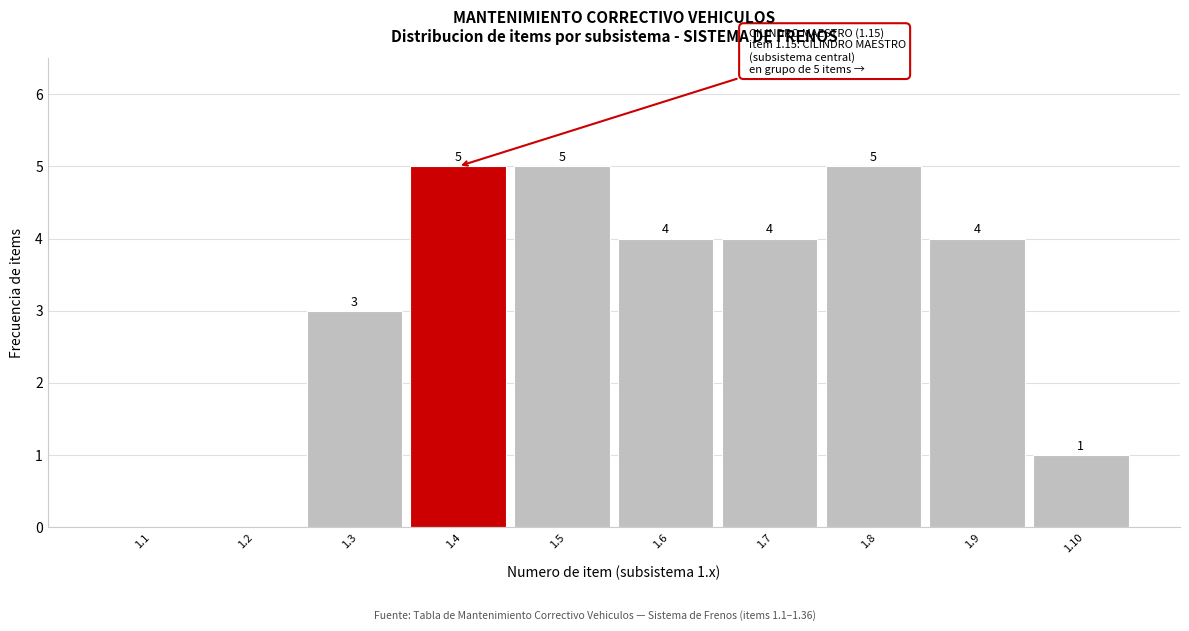

Reading left to right, what are all the values shown in this chart?

1.1=0	1.2=0	1.3=3	1.4=5	1.5=5	1.6=4	1.7=4	1.8=5	1.9=4	1.10=1